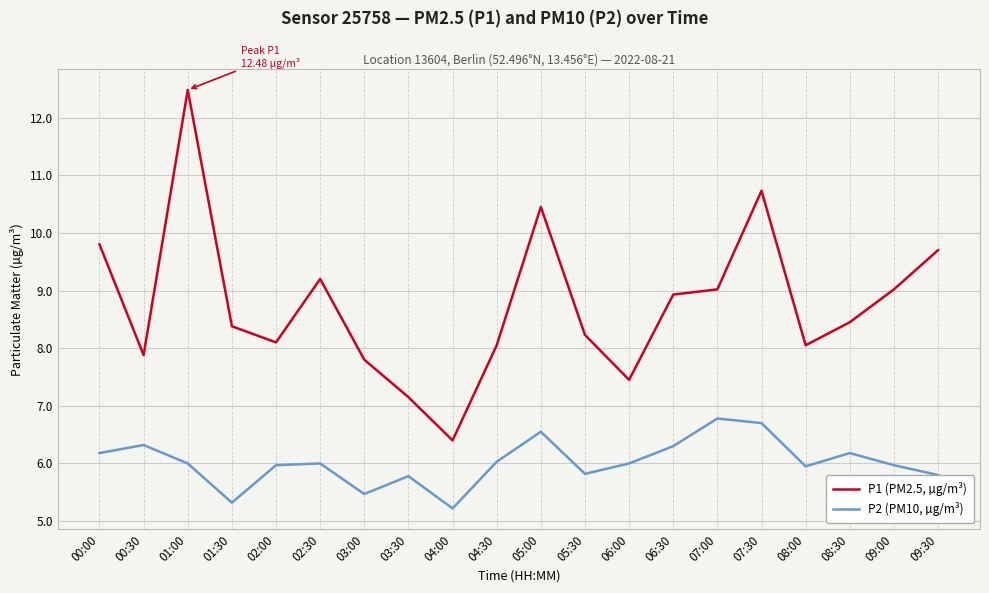

List the series in order of their overall mean, highest first.

P1 (PM2.5, µg/m³), P2 (PM10, µg/m³)